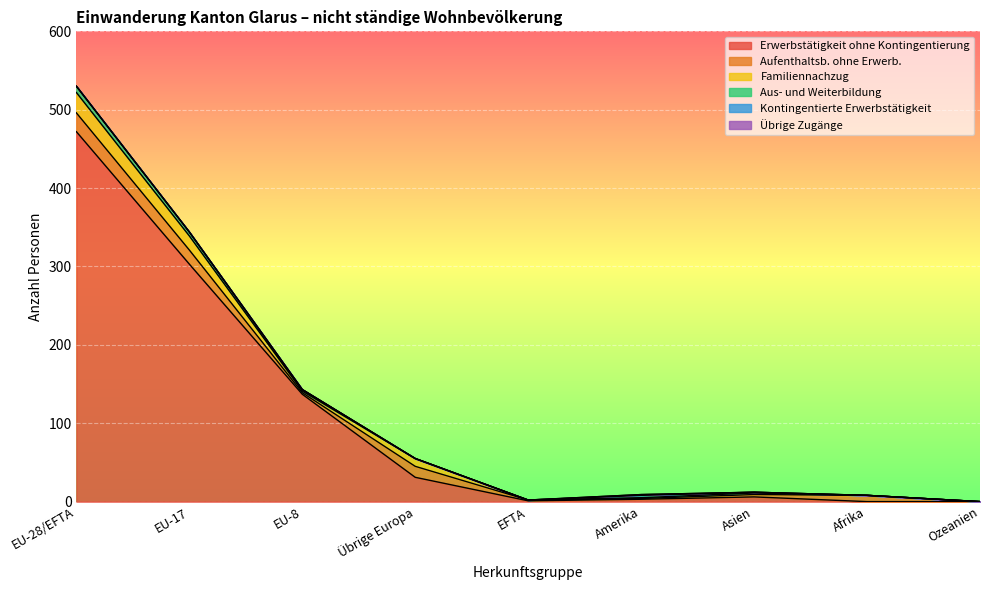

At which category is the sum across all series the highest?

EU-28/EFTA